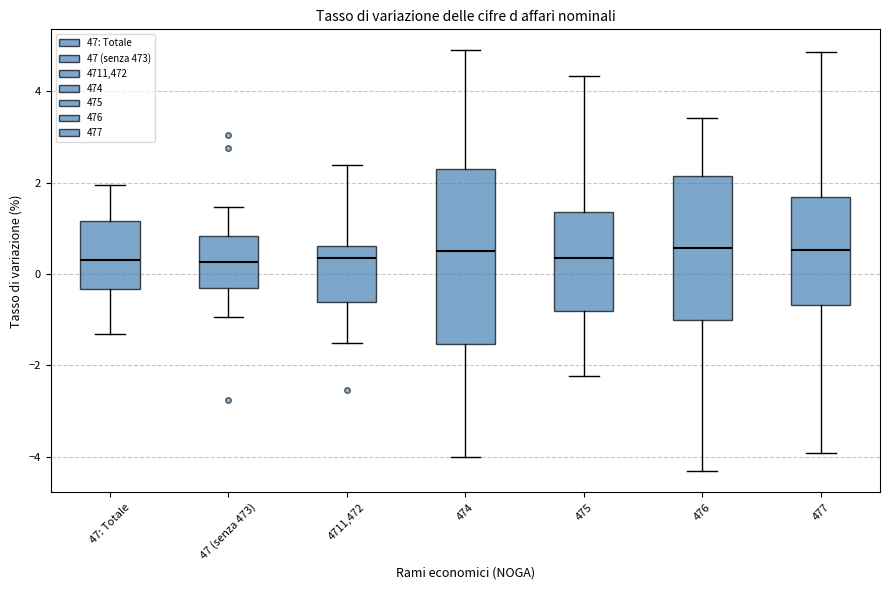

Reading left to right, read every box against the y-axis: the position of its median line, the range the box covers, and the ends of its whiskers. The values are not printed on the chart, so give them approximately, as read against the axis.

47: Totale: median 0.4, box -0.4 to 1.2, whiskers -1.4 to 2.0
47 (senza 473): median 0.2, box -0.4 to 0.8, whiskers -1.0 to 1.4
4711,472: median 0.4, box -0.6 to 0.6, whiskers -1.6 to 2.4
474: median 0.4, box -1.6 to 2.4, whiskers -4.0 to 4.8
475: median 0.4, box -0.8 to 1.4, whiskers -2.2 to 4.4
476: median 0.6, box -1.0 to 2.2, whiskers -4.4 to 3.4
477: median 0.6, box -0.6 to 1.6, whiskers -4.0 to 4.8